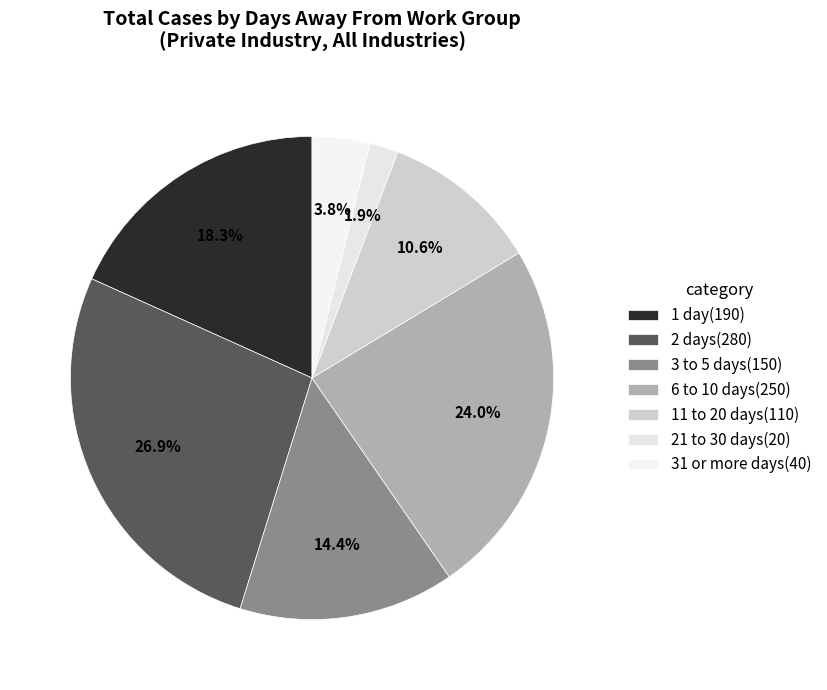

What is the smallest slice in the pie chart?

21 to 30 days(20)